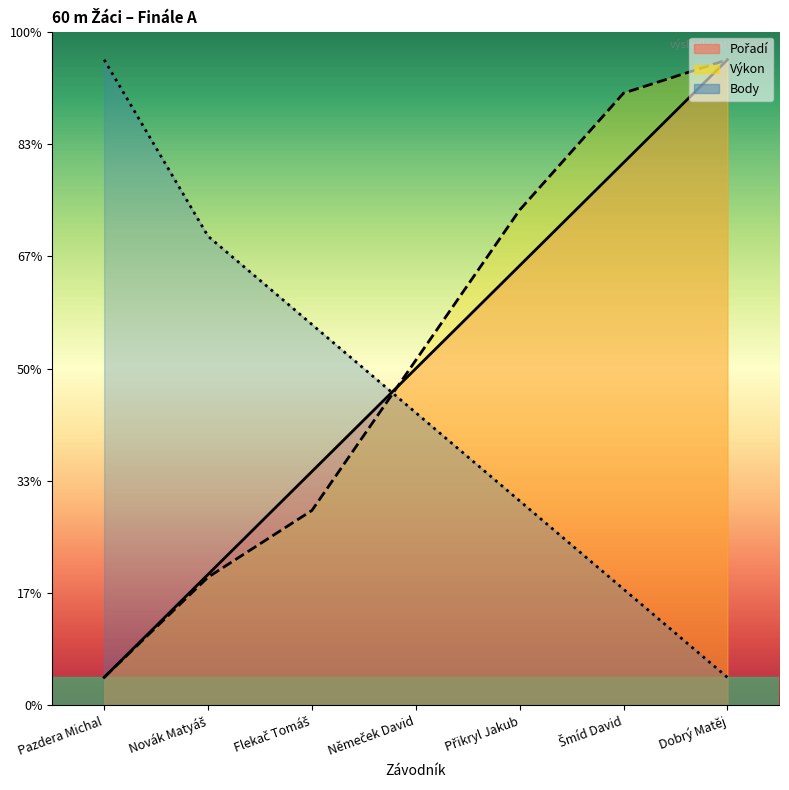

Reading left to right, extract all data points from this chart.

Pořadí: 0.5	2.3	4.2	6.0	7.8	9.7	11.5
Výkon: 0.5	2.3	3.5	6.1	8.8	10.9	11.5
Body: 11.5	8.4	6.8	5.2	3.6	2.1	0.5